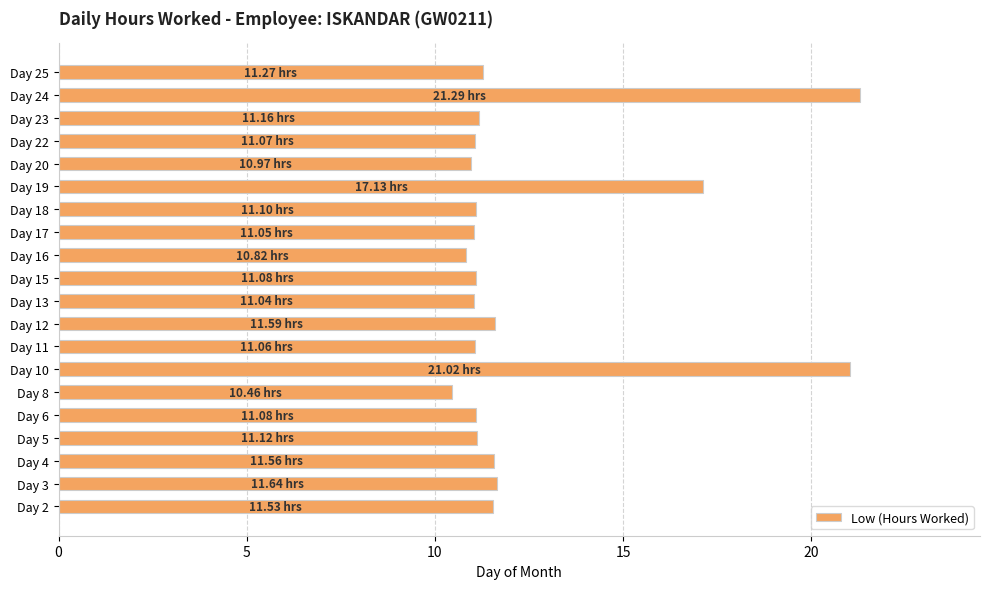

What is the average value?

12.5